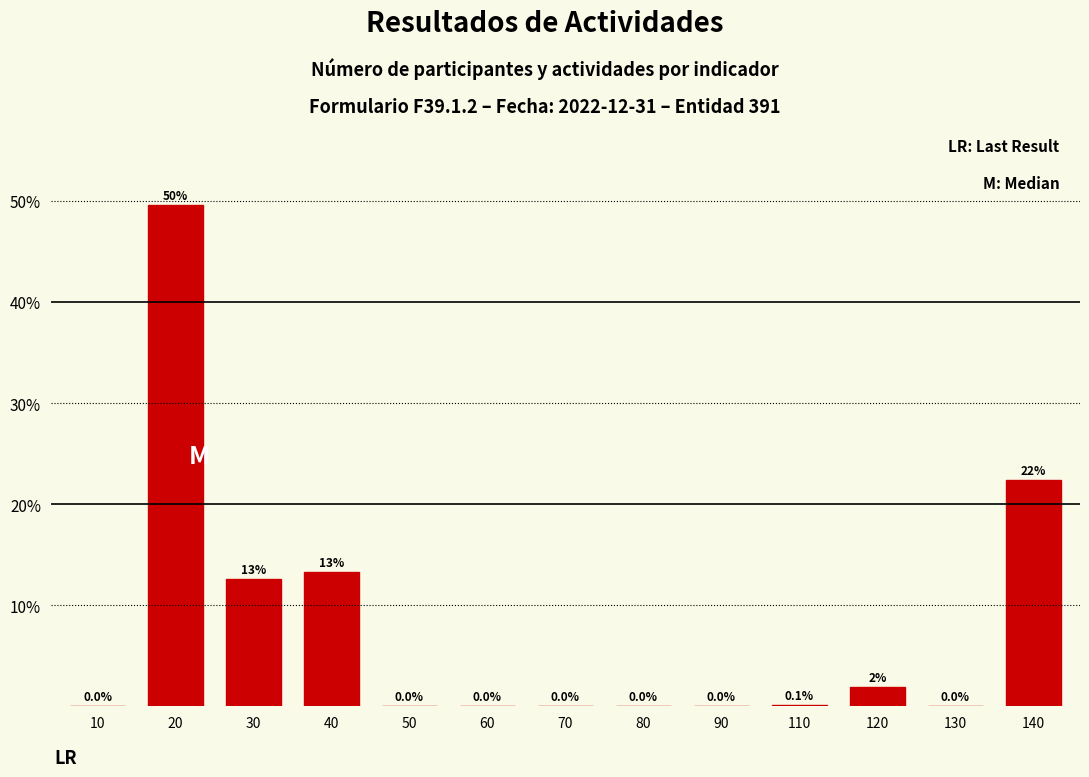

The chart shows a value of 9.2 at 40. True or false?

False